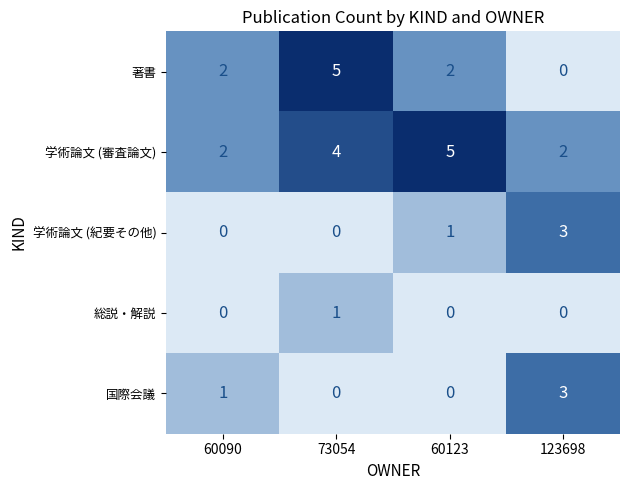

Which series has the largest range (max minus min)?

著書